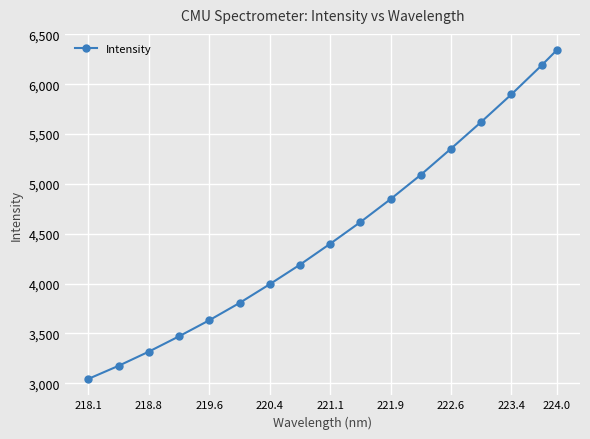

What is the minimum value shown in the chart?

3044.3